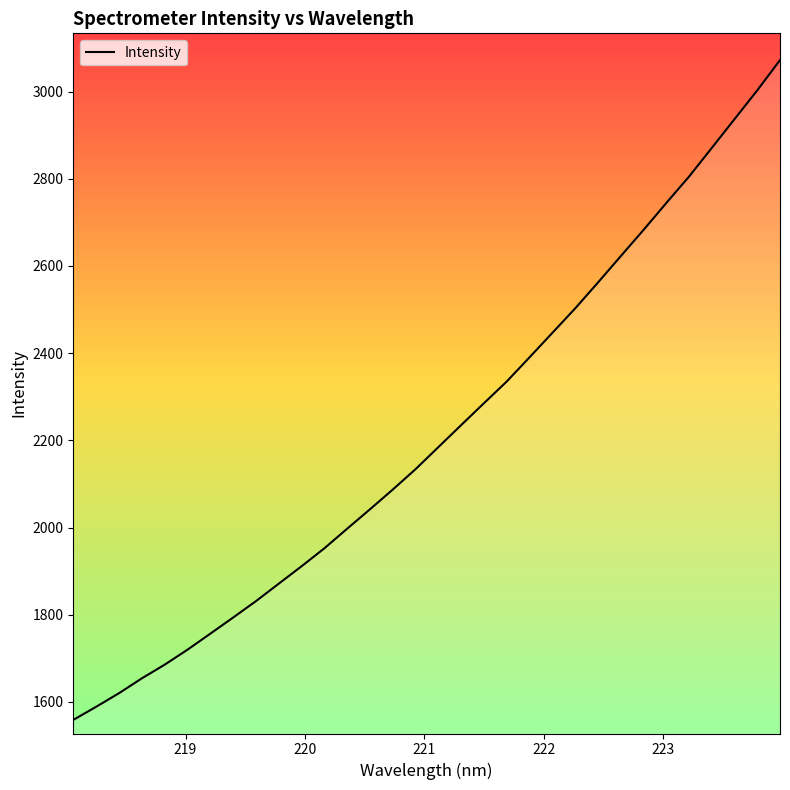

What is the smallest value displayed?

1558.6